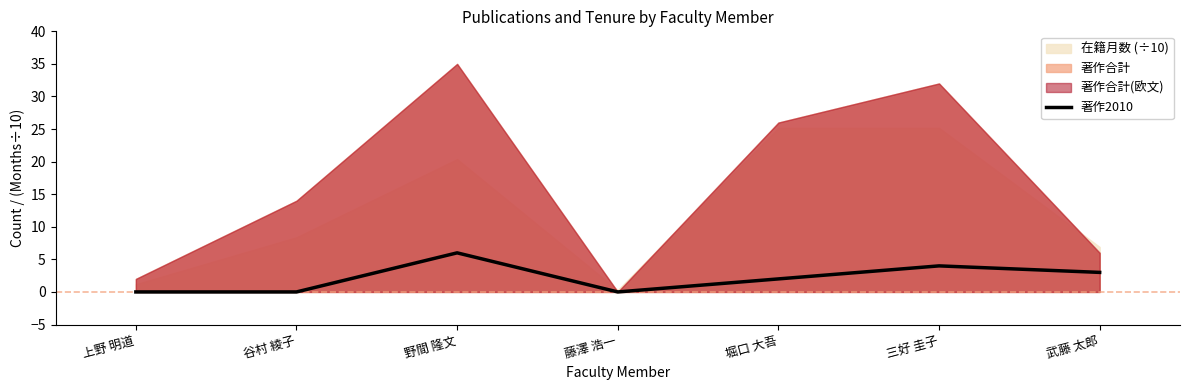

Reading right to left, extract all data points from this chart.

3	4	2	0	6	0	0